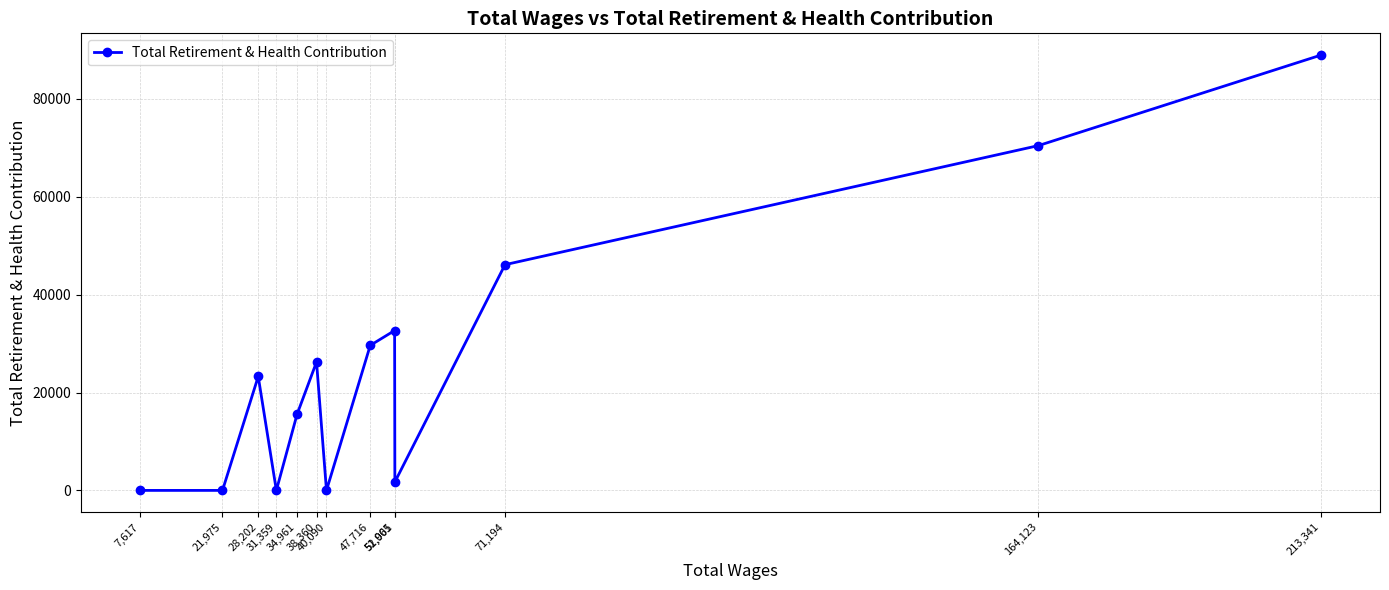

What is the greatest value displayed?

88938